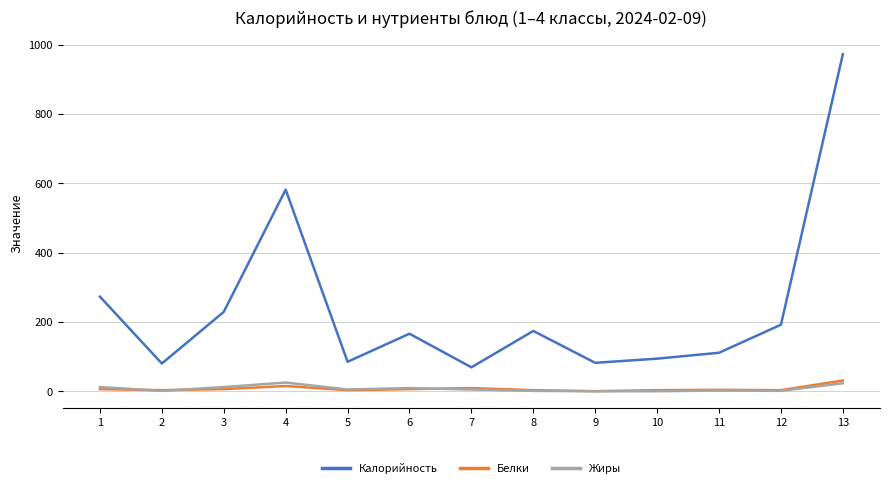

Which series has the largest total across all categories?

Калорийность